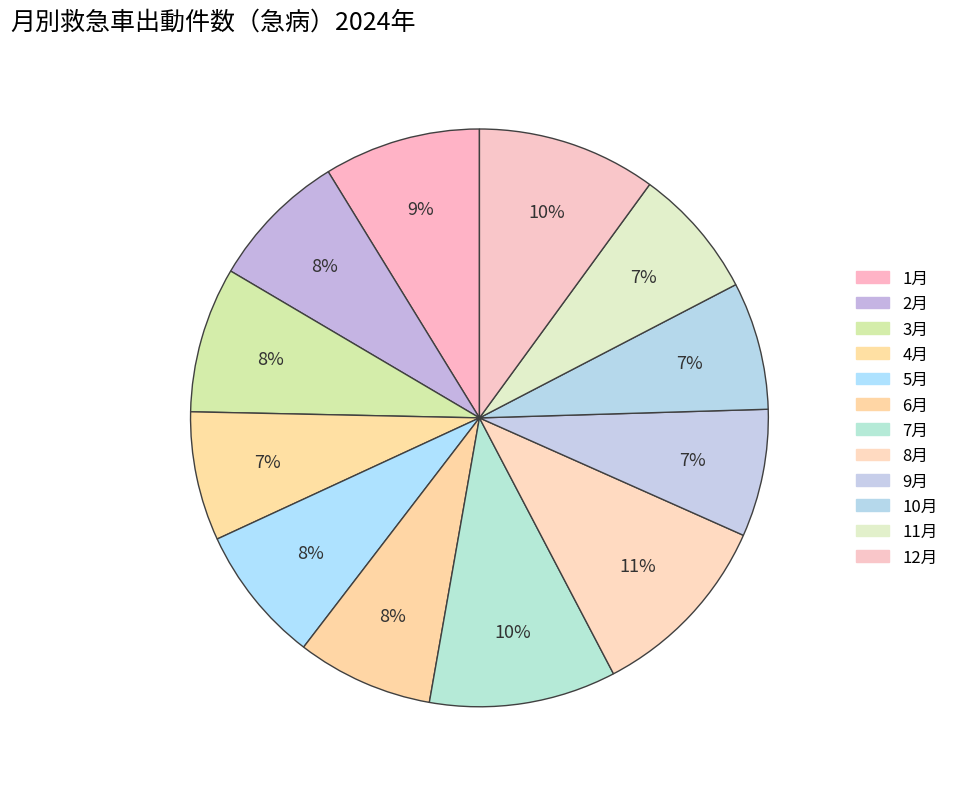

Count the number of slices in the pie.

12